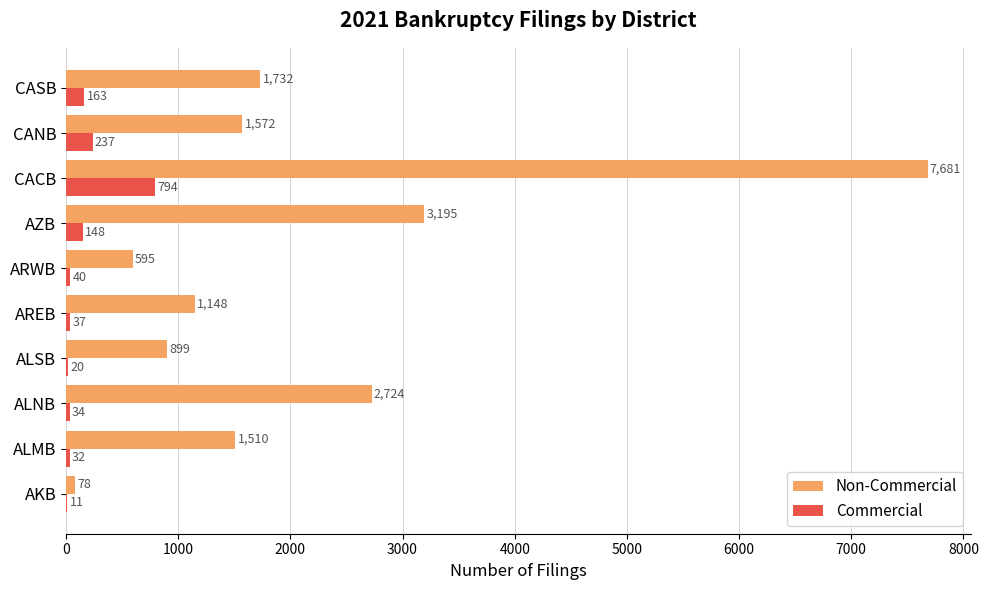

What is the maximum value for Non-Commercial?

7681